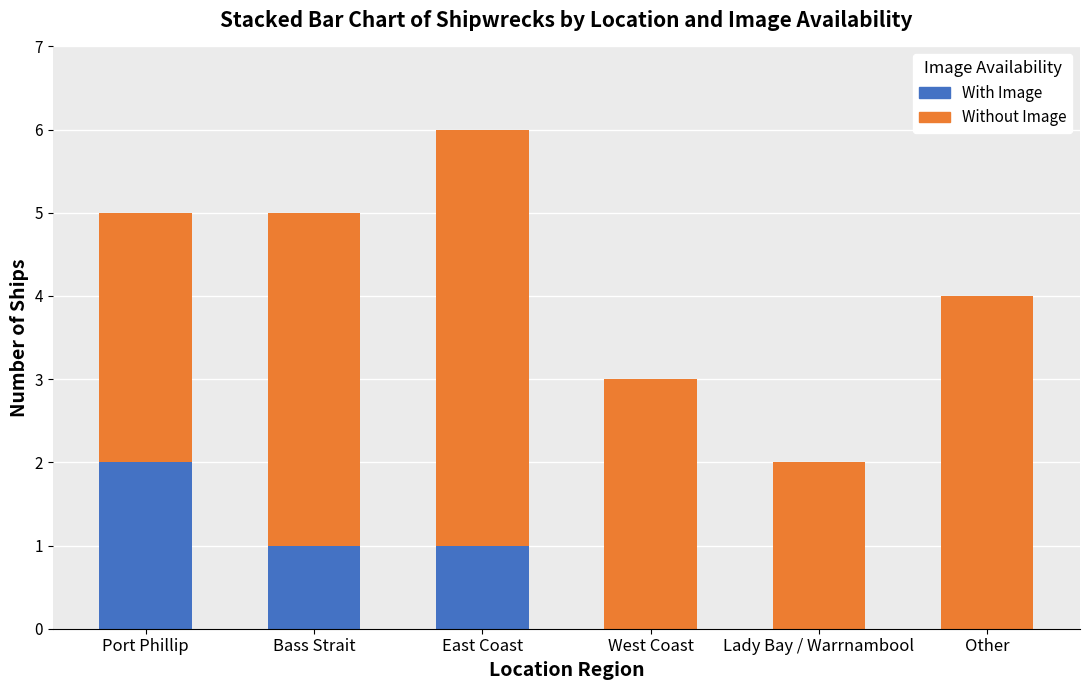

What is the total value across all series at Port Phillip?

5